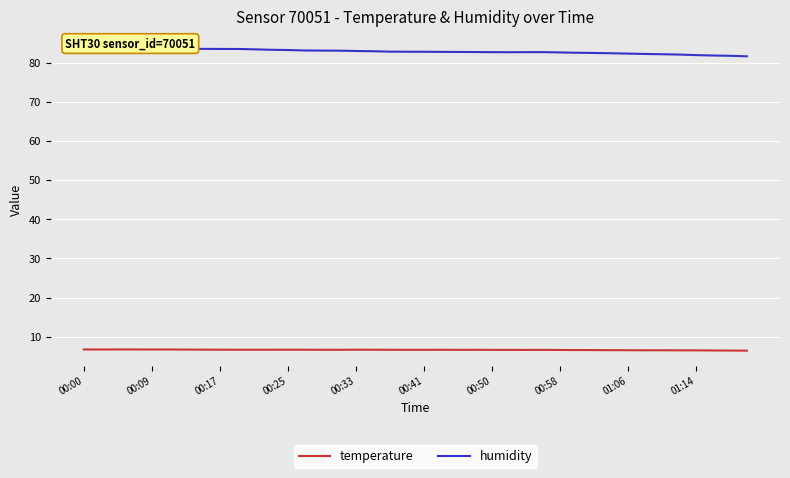

Which series has the largest total across all categories?

humidity